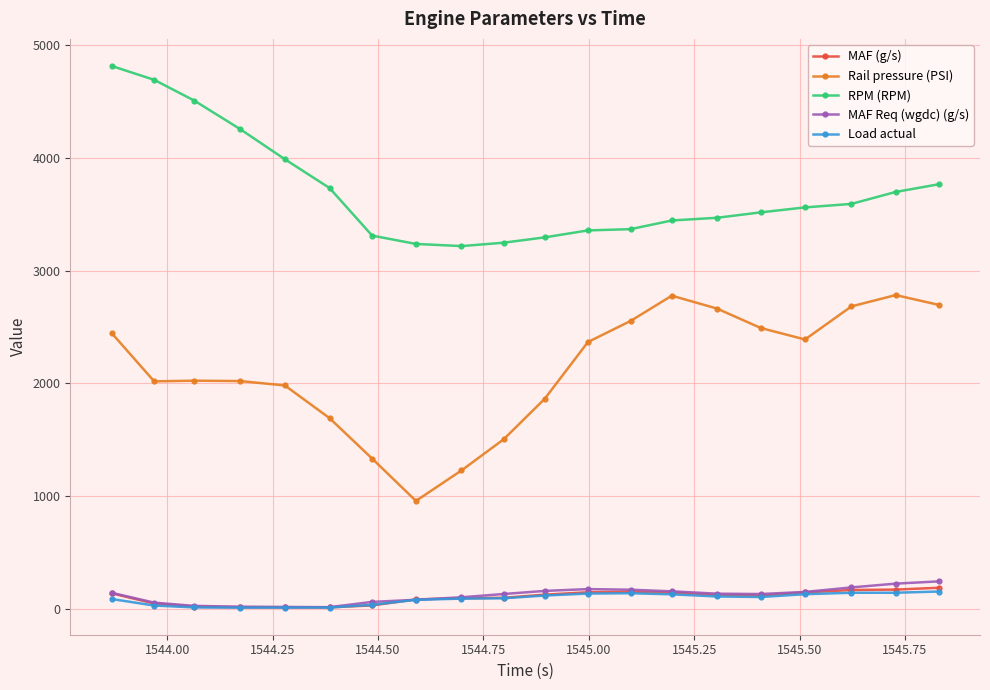

What is the value of the MAF (g/s) point at the 11th from the left?

126.2